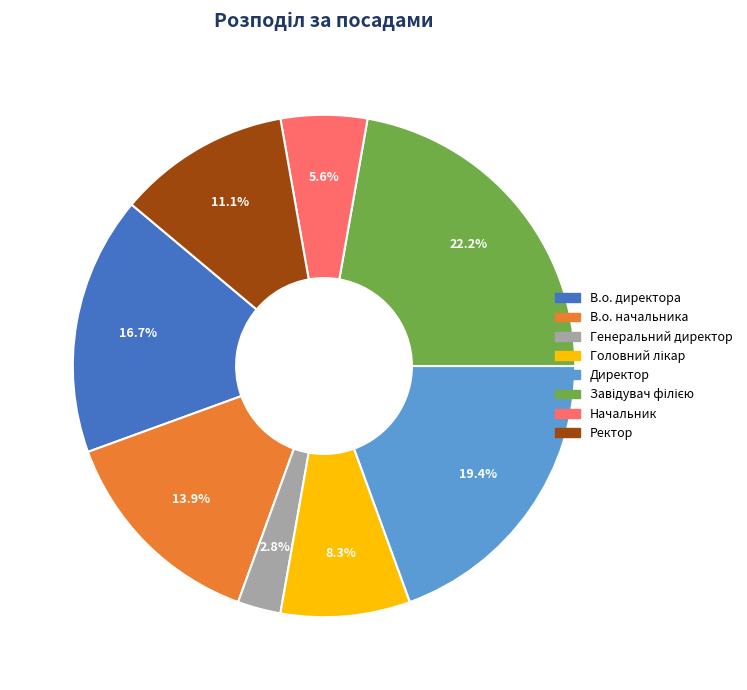

To the nearest percent, what percentage of the pie is Генеральний директор?

3%